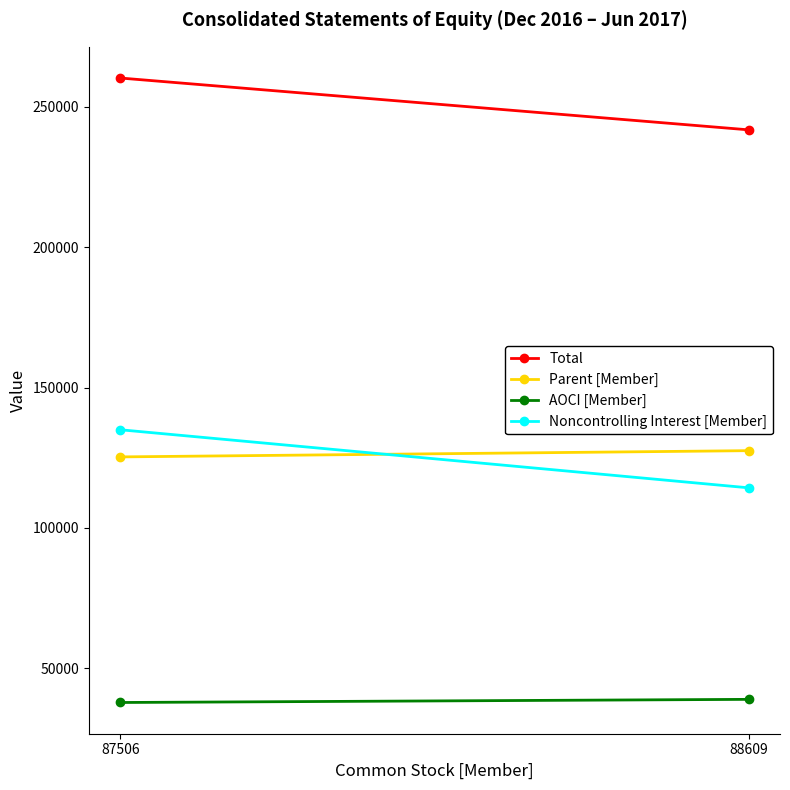

Reading right to left, transcribe all the data shown in this chart.

Total: 88609=241856	87506=260323
Parent [Member]: 88609=127547	87506=125324
AOCI [Member]: 88609=38938	87506=37818
Noncontrolling Interest [Member]: 88609=114309	87506=134999